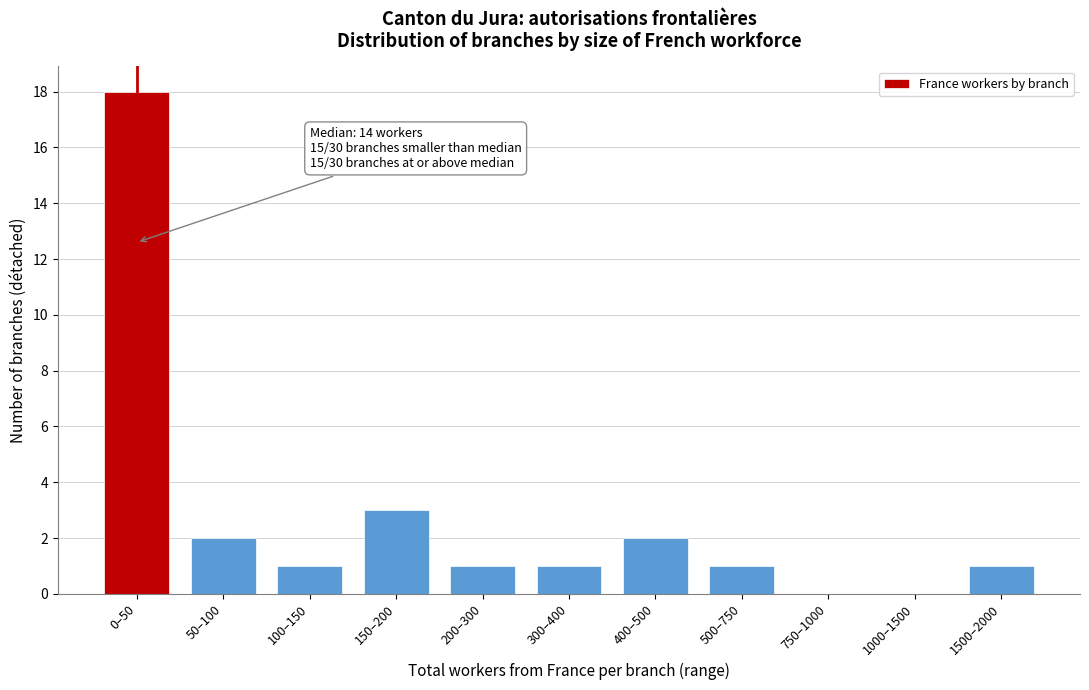

Reading left to right, extract all data points from this chart.

0–50=18	50–100=2	100–150=1	150–200=3	200–300=1	300–400=1	400–500=2	500–750=1	750–1000=0	1000–1500=0	1500–2000=1